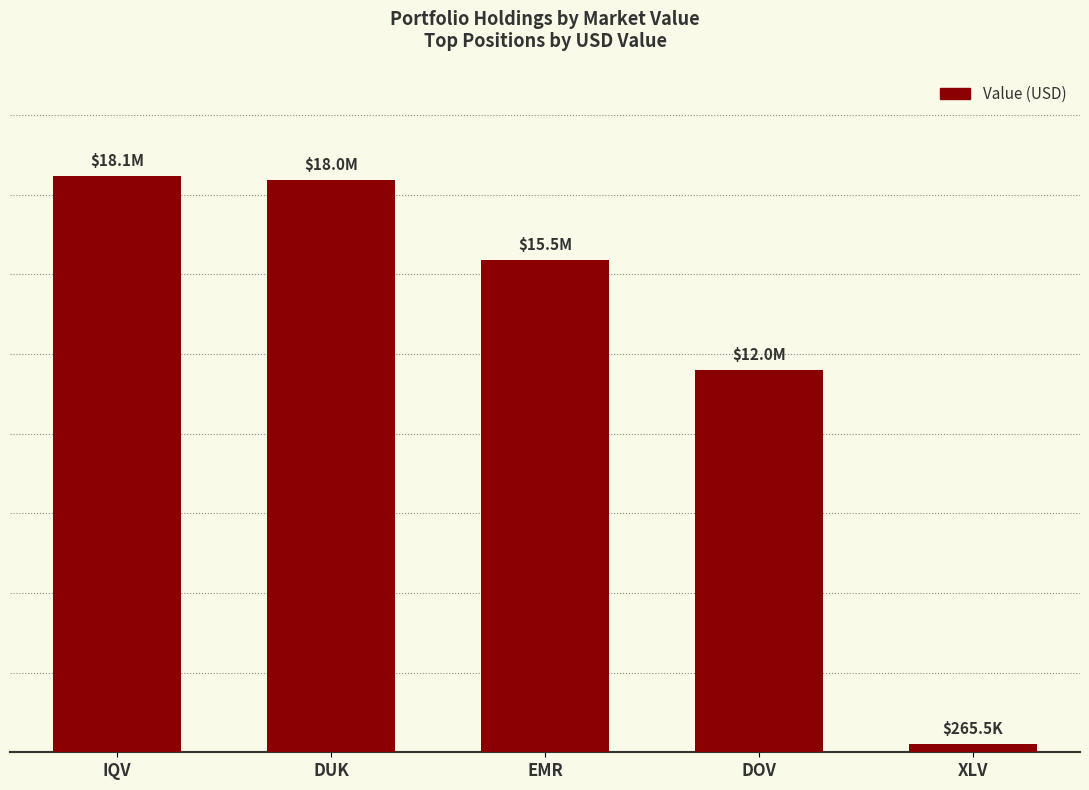

What is the difference between the values at DUK and IQV?

117755